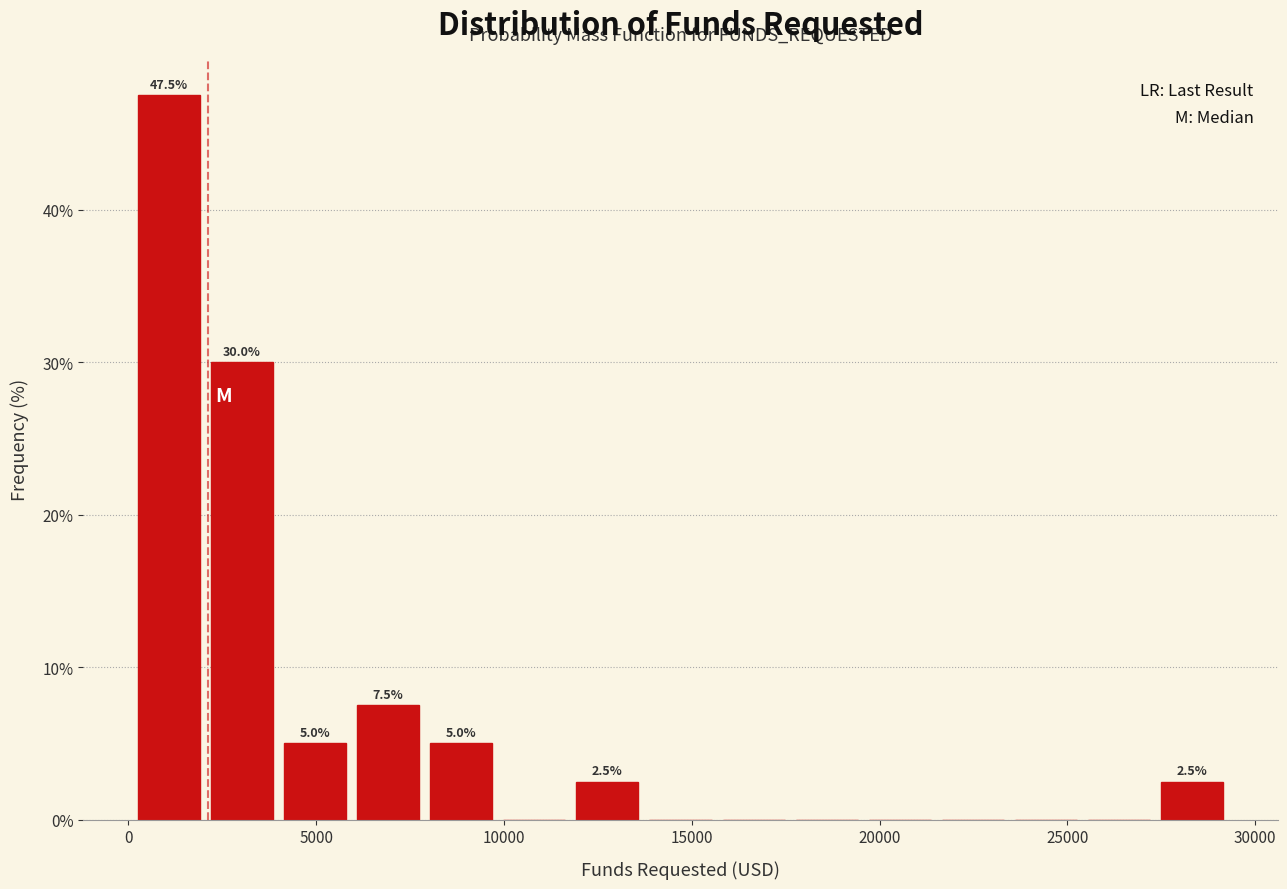

Around what value on the x-axis is the tallest bar? Give the approximate position of its centre, as read against the axis.

1000